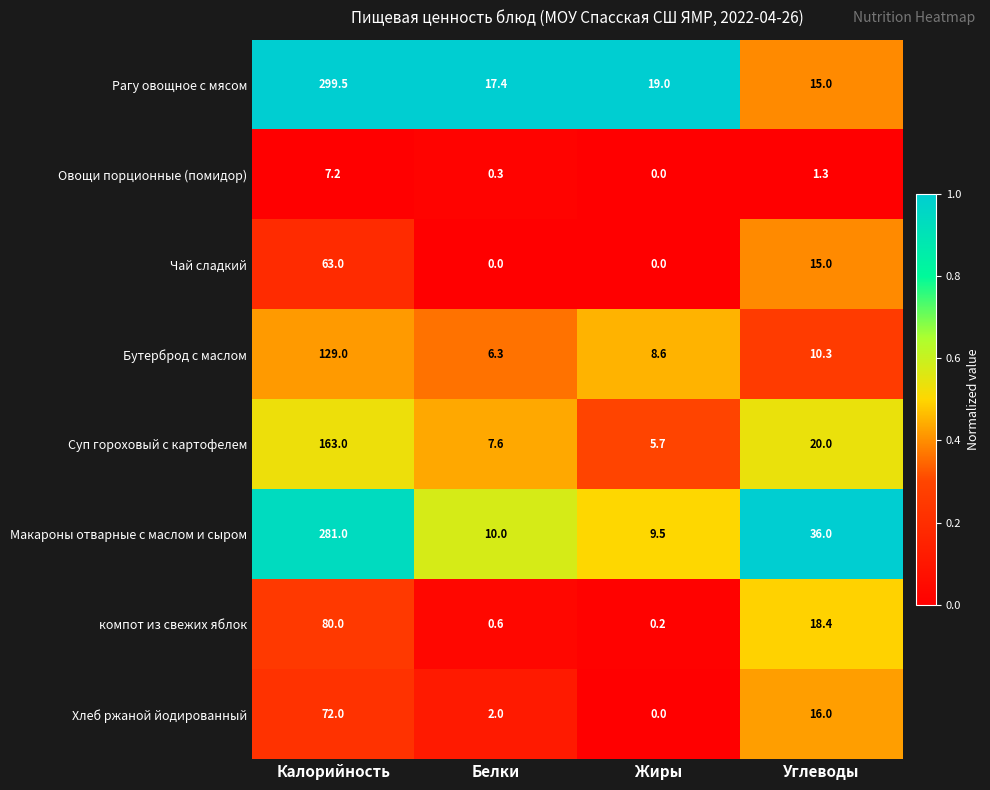

Where is Суп гороховый с картофелем nearest to the value 84?

Углеводы